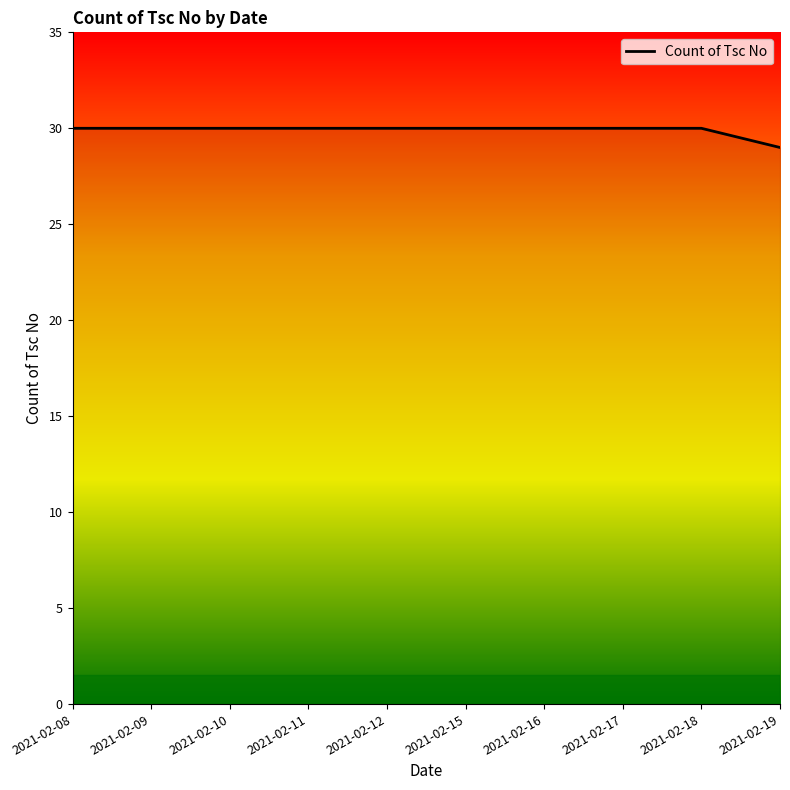

The chart shows a value of 30 at 2021-02-17. True or false?

True